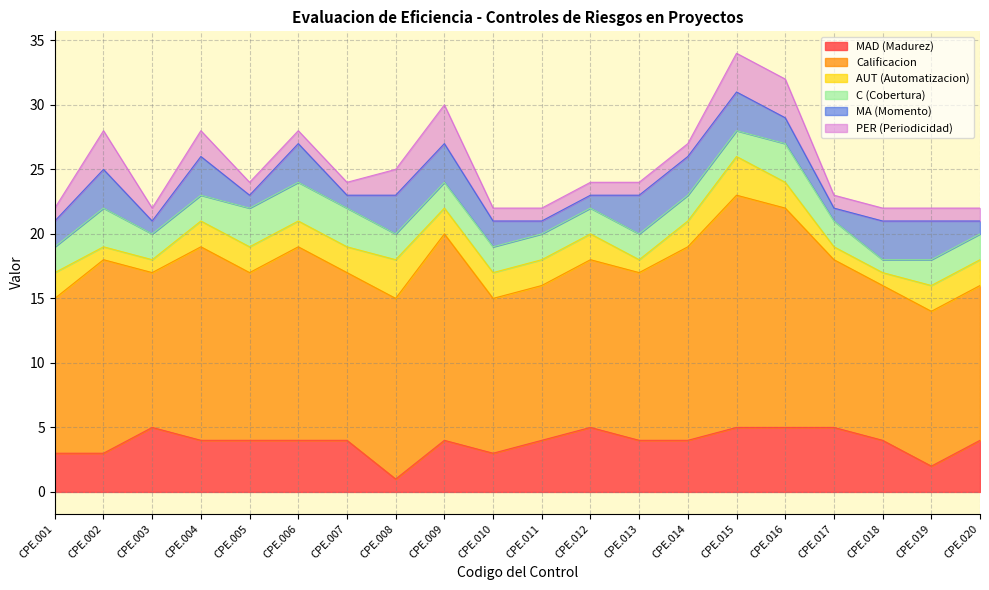

What is the highest value of the MAD (Madurez) series?

5